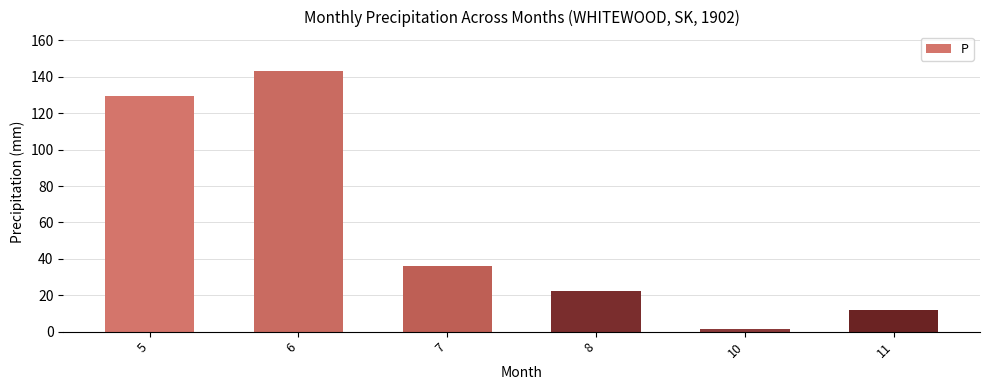

List the labels in order of value, largest first.

6, 5, 7, 8, 11, 10